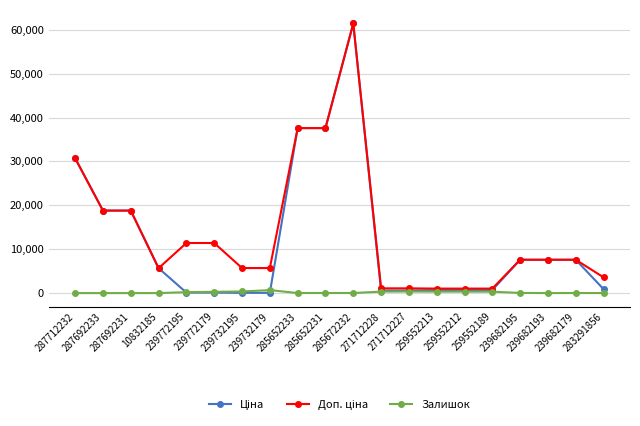

At how many categories does at least one series exceed 24612?

4